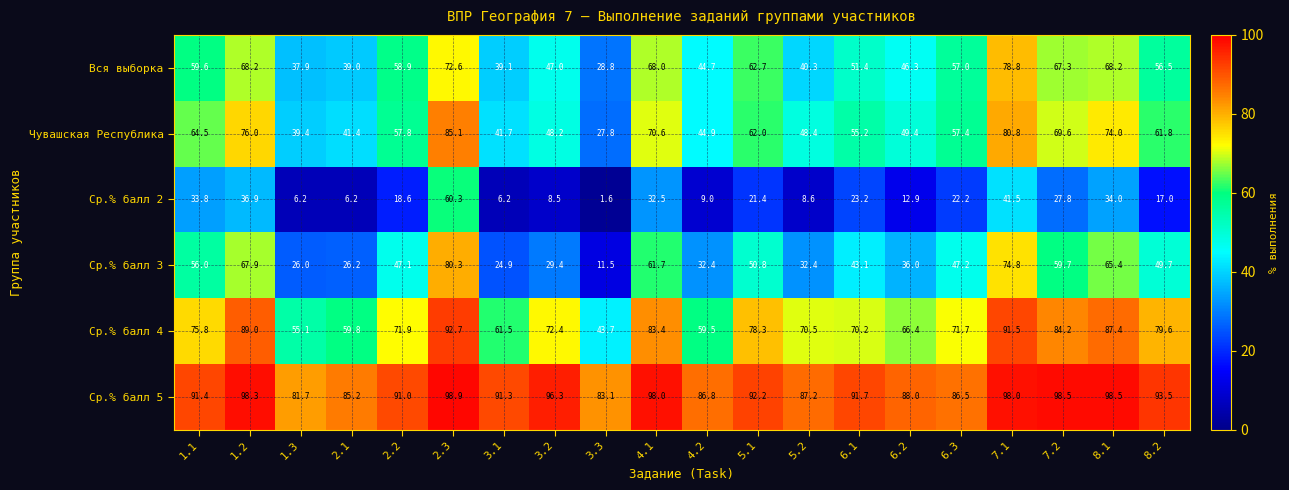

At which category does the chart reach its peak across all series?

2.3